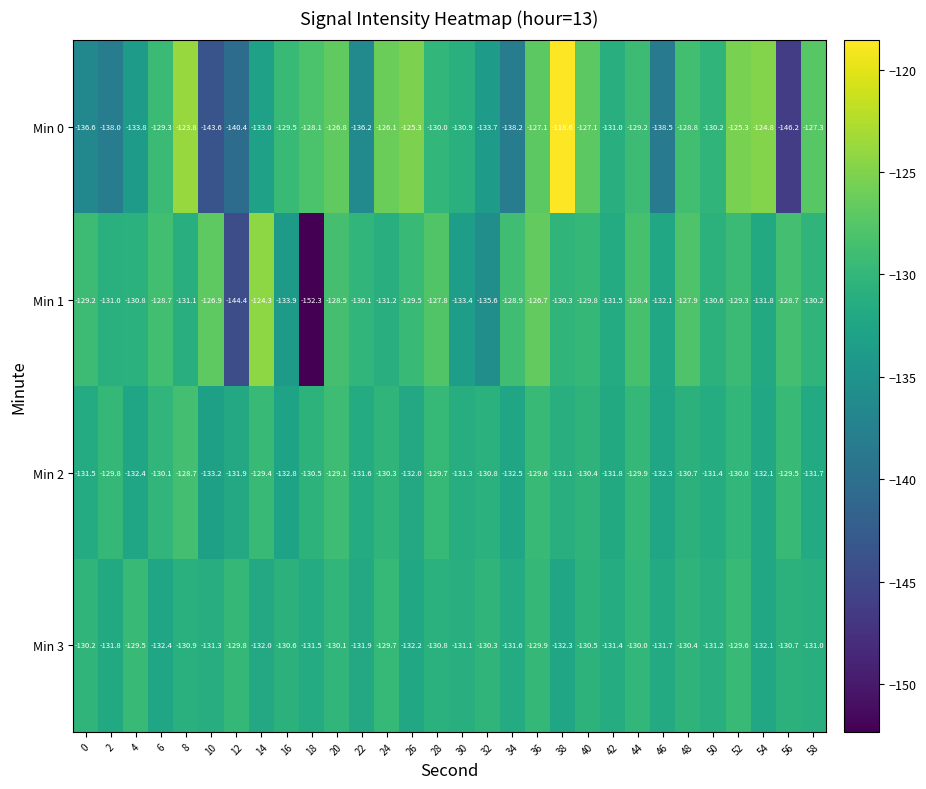

Rank the series by their maximum value, from lowest to highest.

Min 3, Min 2, Min 1, Min 0